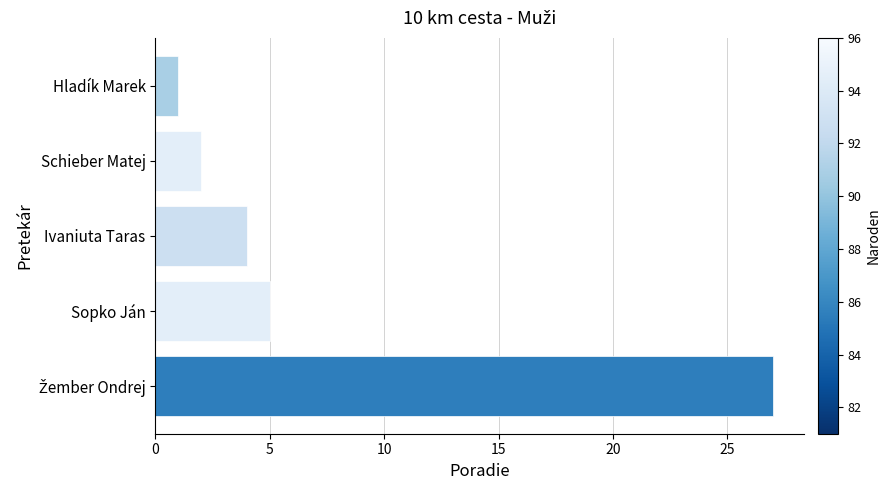

What is the difference between the maximum and minimum values?

26